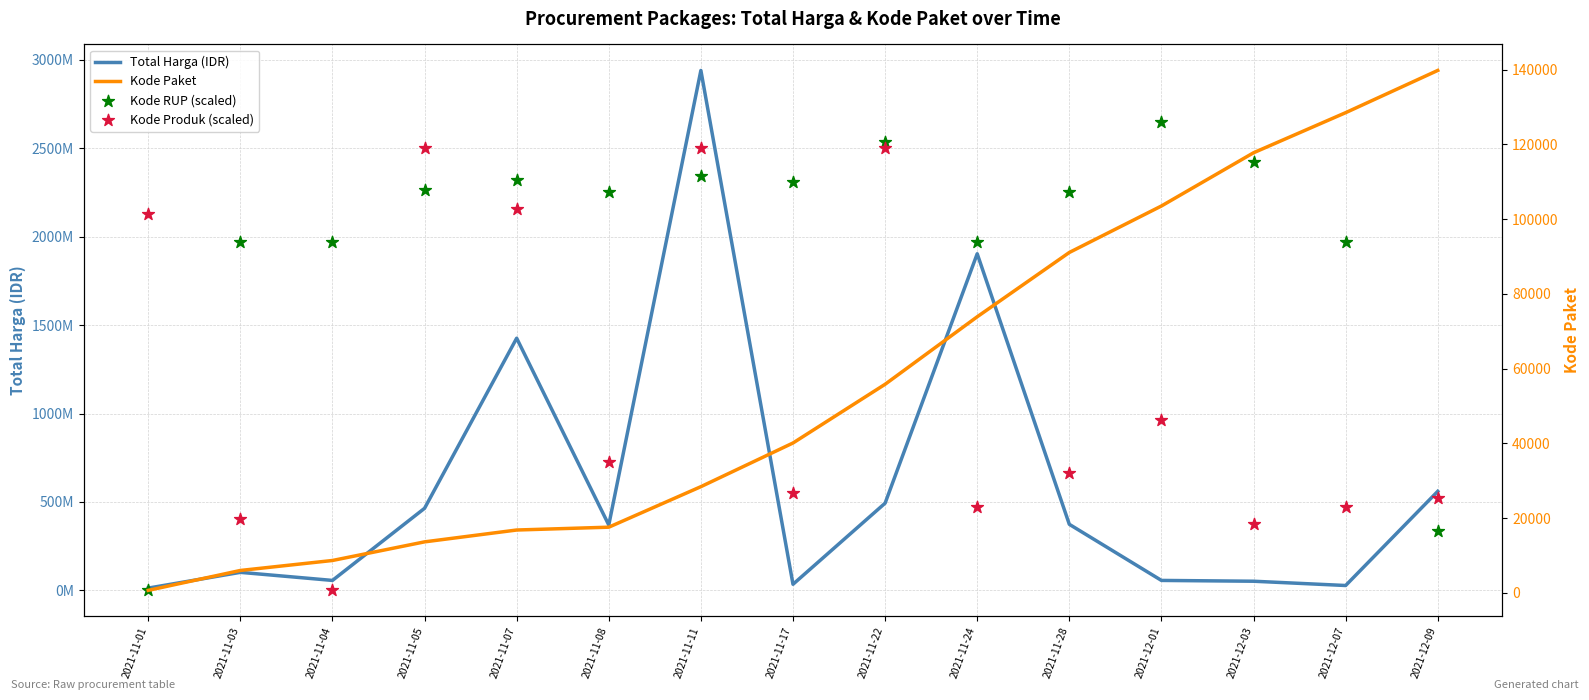

Which series contains the highest Y value?

Total Harga (IDR)